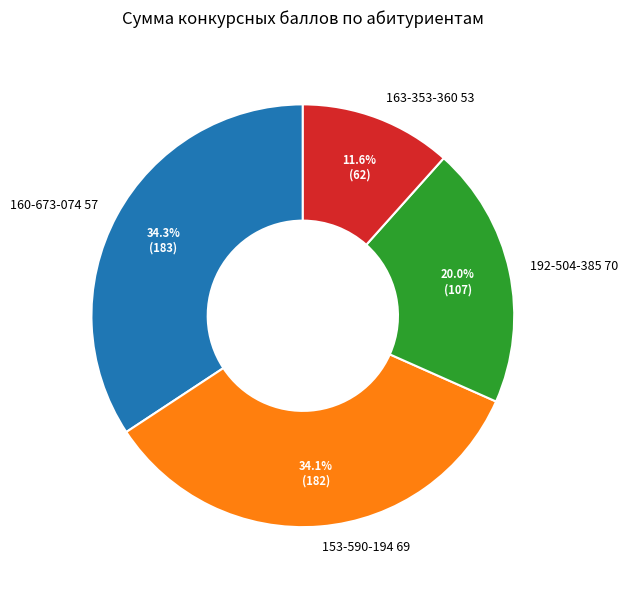

What is the ratio of the value at 163-353-360 53 to the value at 153-590-194 69?

0.3